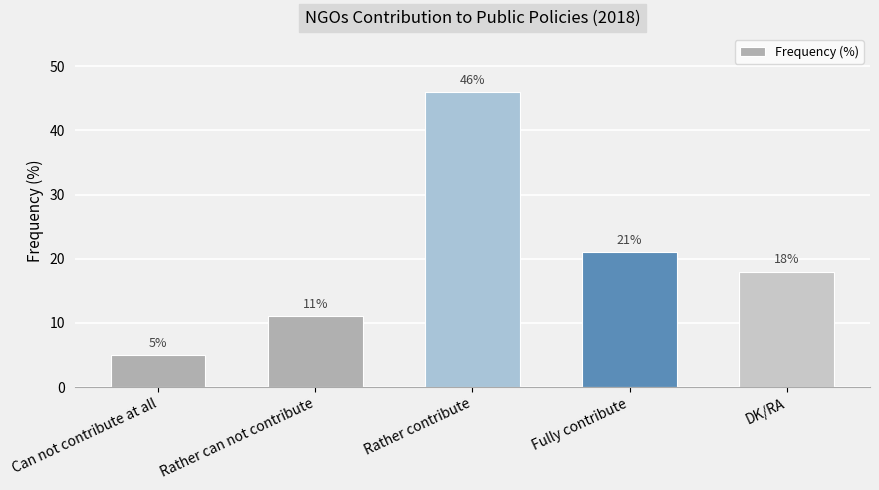

What is the smallest value displayed?

5